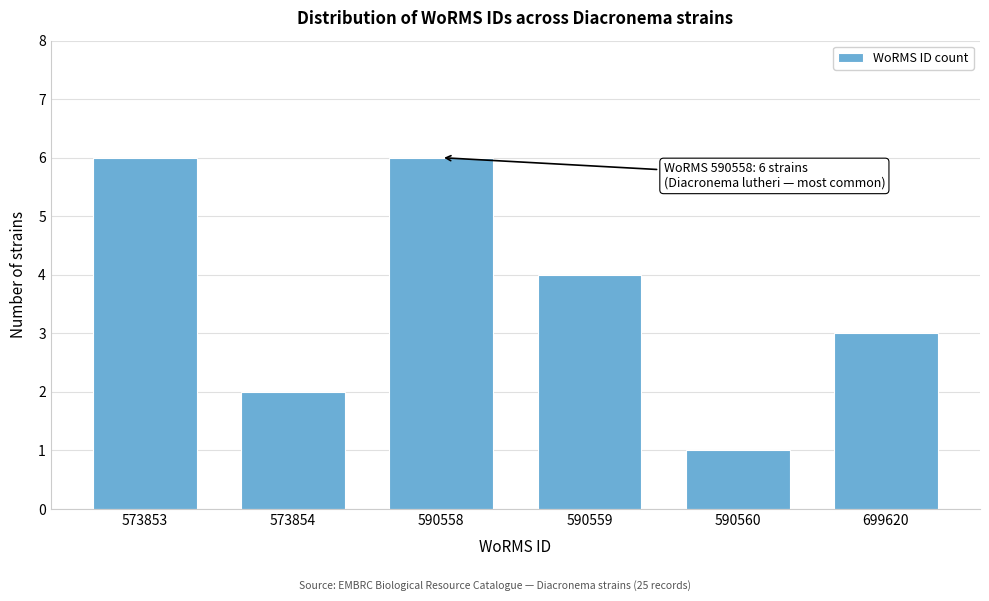

Reading right to left, list all the values displayed in this chart.

3	1	4	6	2	6